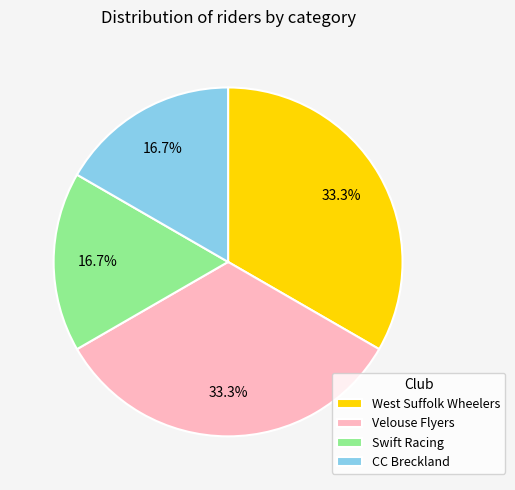

How many slices are in this pie chart?

4